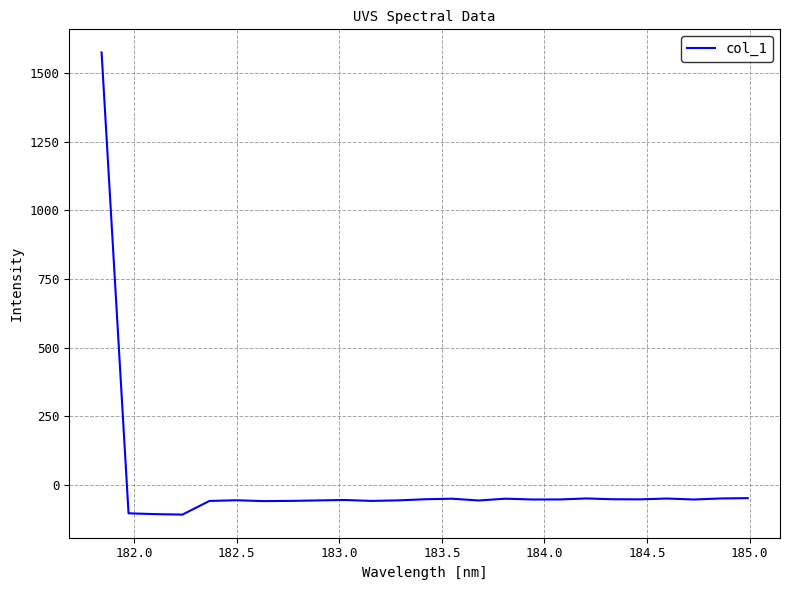

What is the greatest value displayed?

1576.2